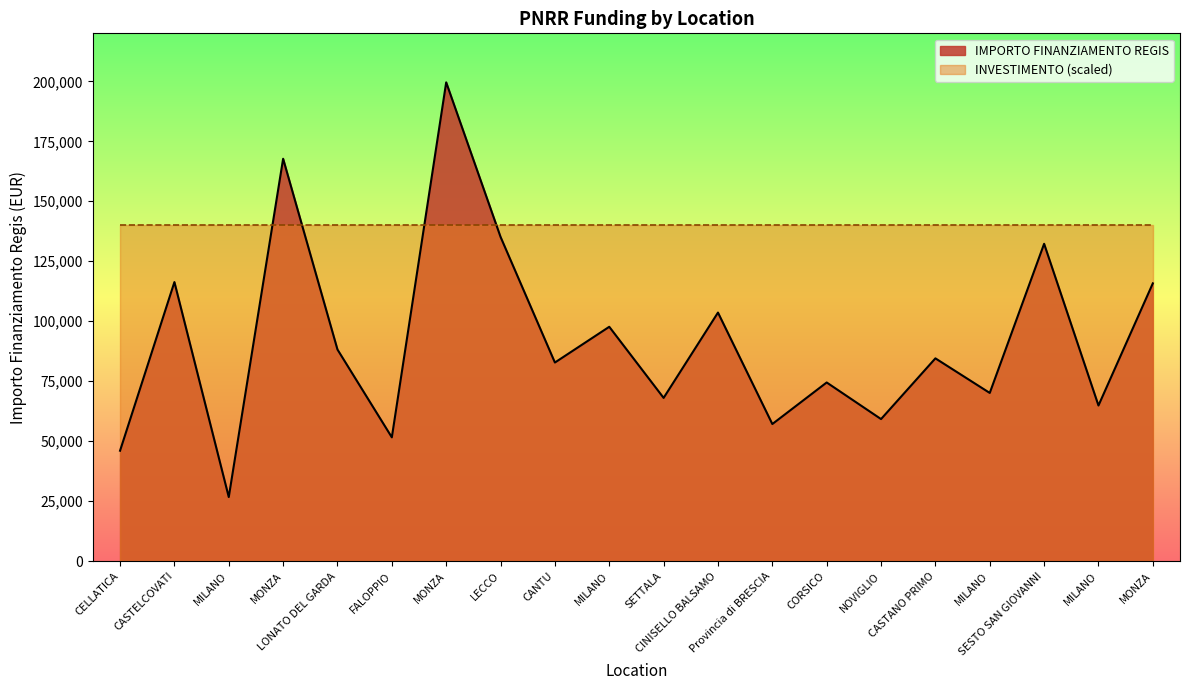

Reading left to right, list all the values displayed in this chart.

46044.5	116324.6	26730.0	167724.8	88213.8	51620.1	199567.7	135157.2	82798.6	97694.9	68057.8	103619.9	57160.7	74486.0	59229.0	84538.8	70120.9	132279.7	64886.6	115789.8